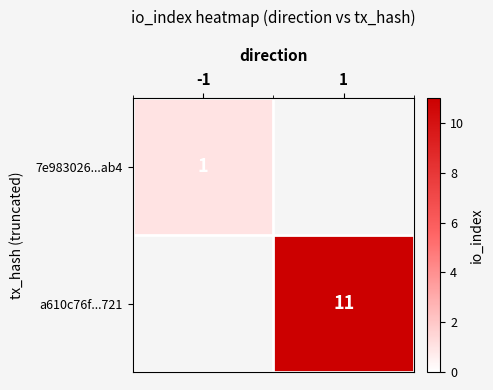

At which category does the chart reach its minimum across all series?

1